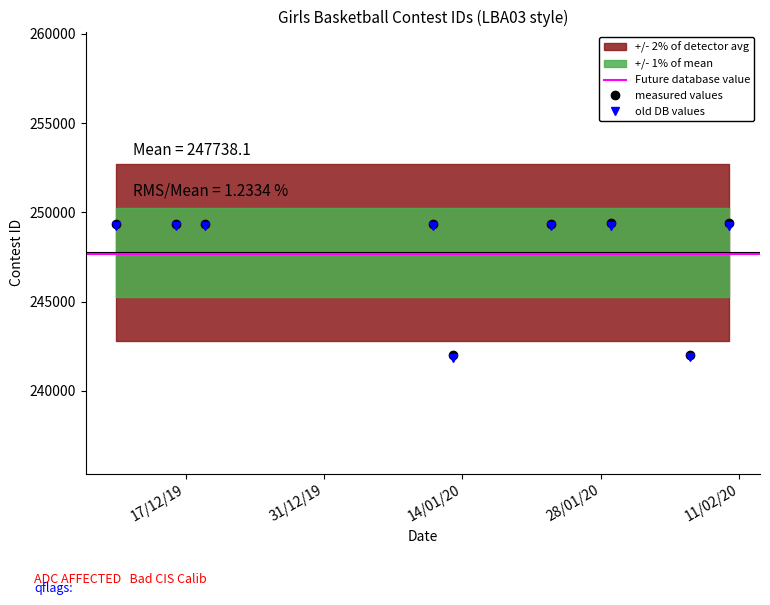

What is the maximum value for old DB values?

249227